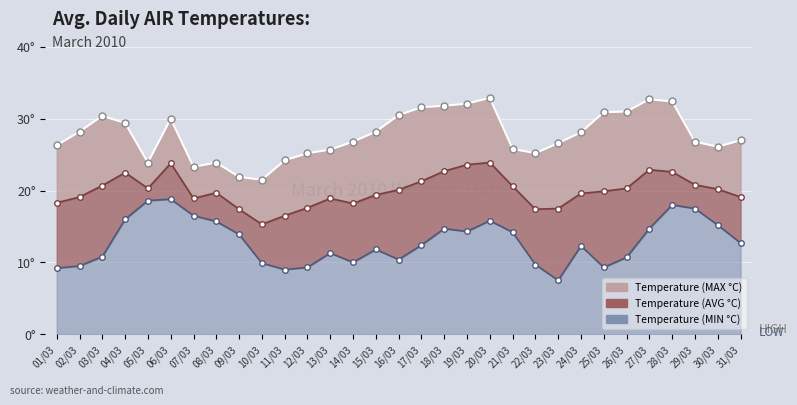

What is the value of the Temperature (MAX °C) point at the 7th from the left?

23.3